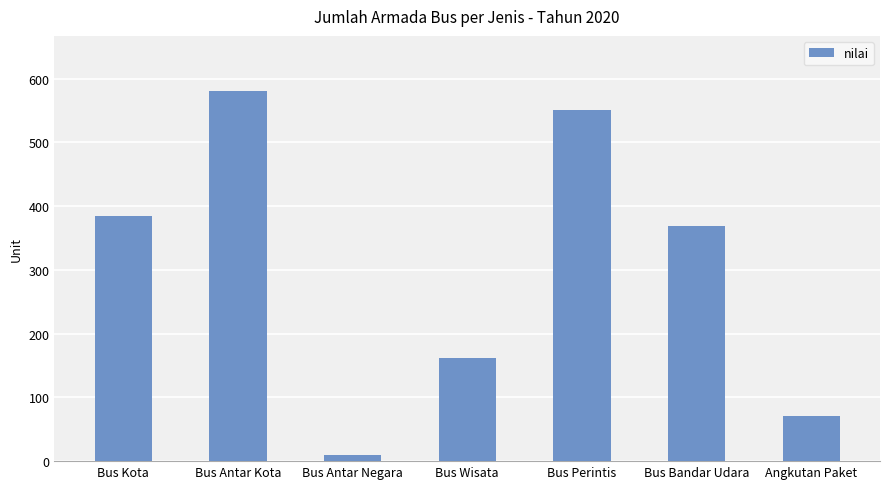

Are the bars grouped side by side (vs. stacked)?

No